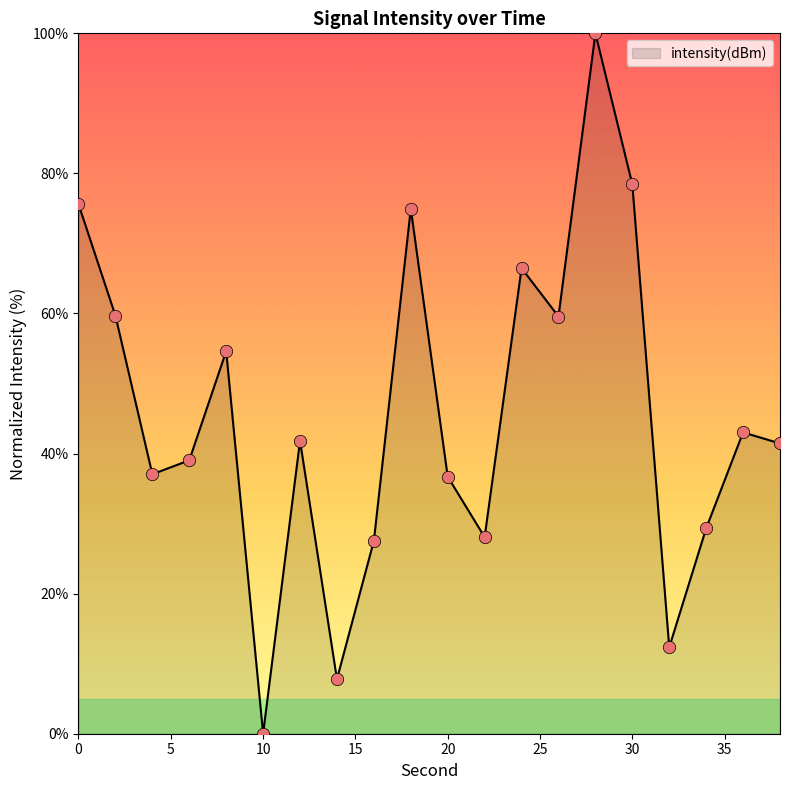

What is the difference between the maximum and minimum values?

100.0